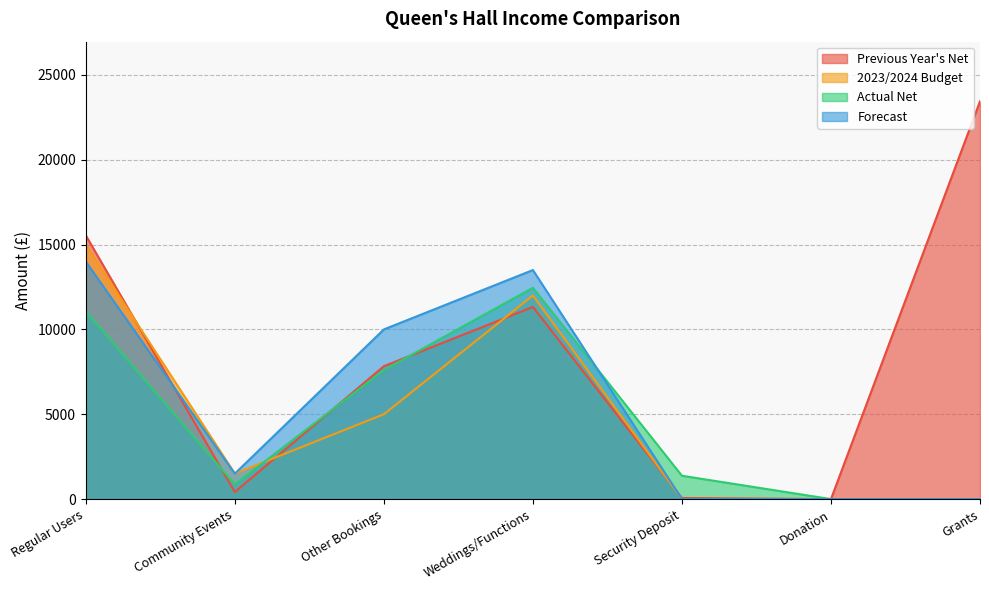

How many interior local valleys does the 2023/2024 Budget series have?

1